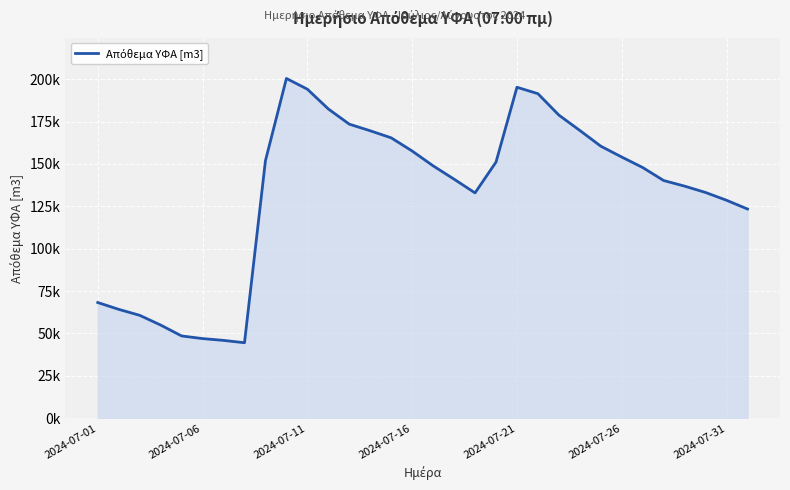

At which category does the chart reach its minimum across all series?

7